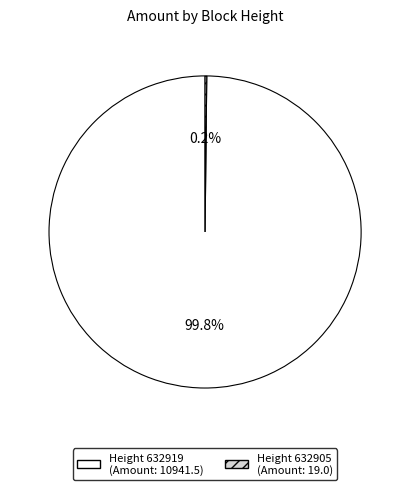

Does any single category account for the majority?

Yes